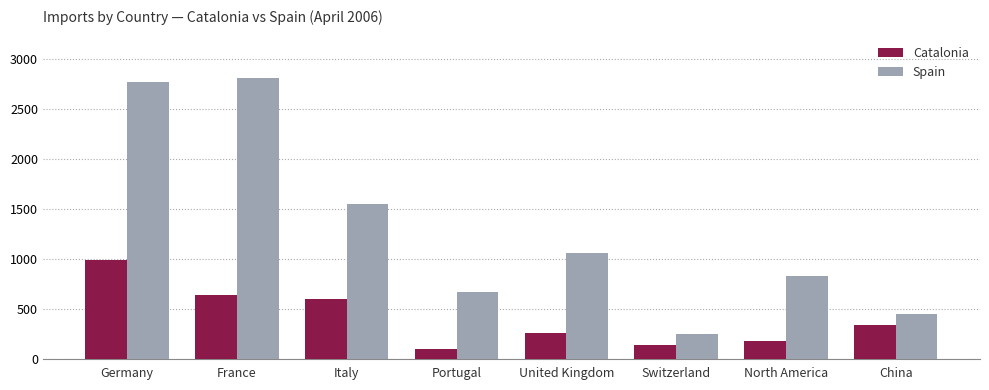

True or false: Catalonia has a value of 71.0 at North America.

False